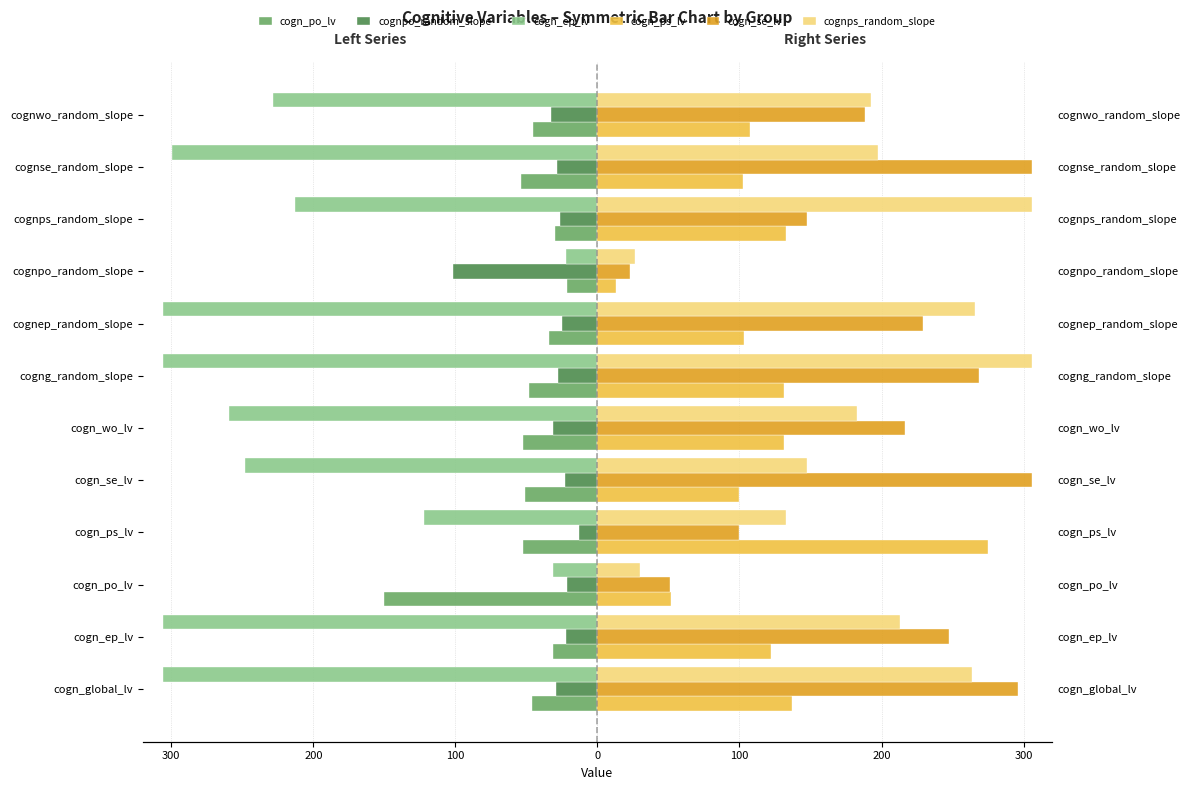

What is the approximate value of cogn_po_lv at cognpo_random_slope?

-21.1